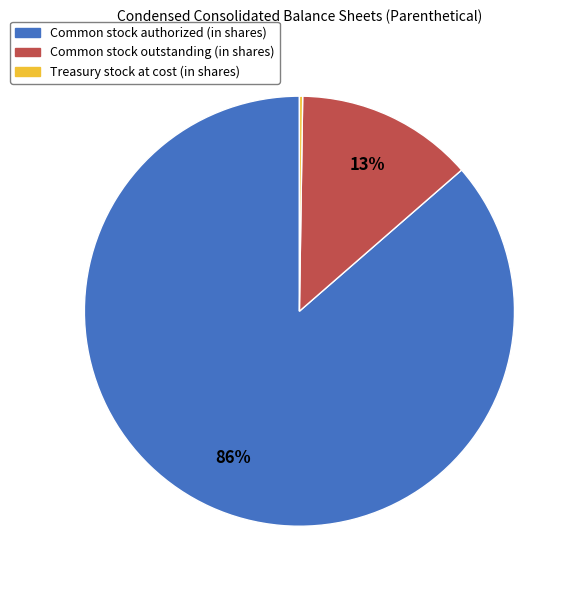

Which has a higher value, Common stock authorized (in shares) or Common stock outstanding (in shares)?

Common stock authorized (in shares)